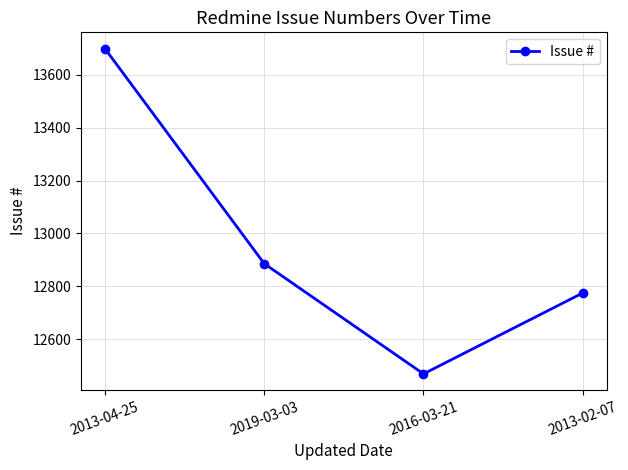

What is the ratio of the value at 2013-02-07 to the value at 2019-03-03?

1.0